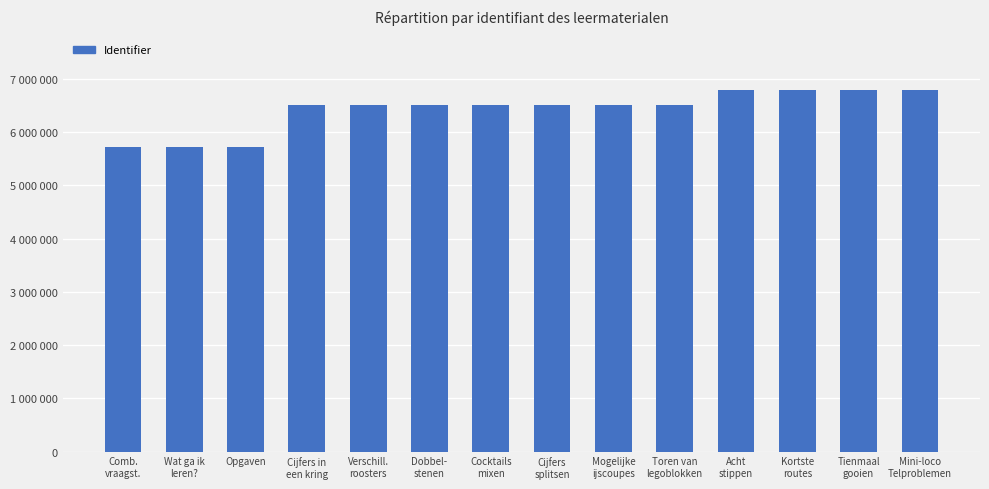

Rank the categories by value from lowest to highest.

Comb.
vraagst., Wat ga ik
leren?, Opgaven, Cijfers in
een kring, Verschill.
roosters, Dobbel-
stenen, Cocktails
mixen, Cijfers
splitsen, Mogelijke
ijscoupes, Toren van
legoblokken, Acht
stippen, Kortste
routes, Tienmaal
gooien, Mini-loco
Telproblemen